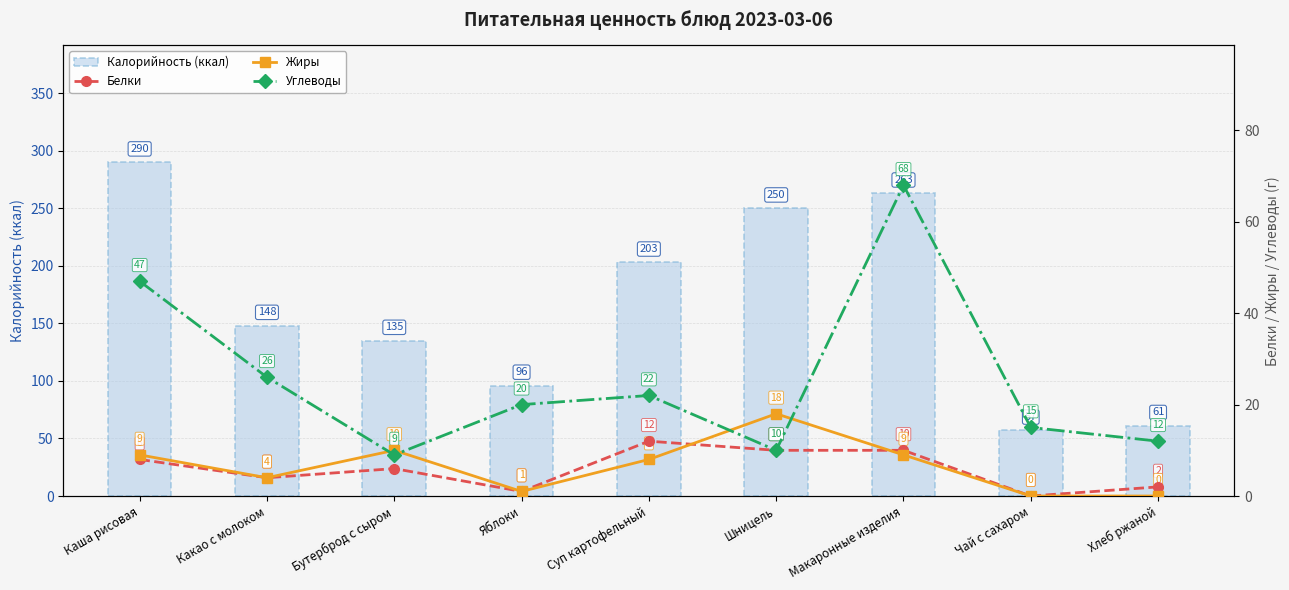

True or false: Белки has a value of 8 at Каша рисовая.

True